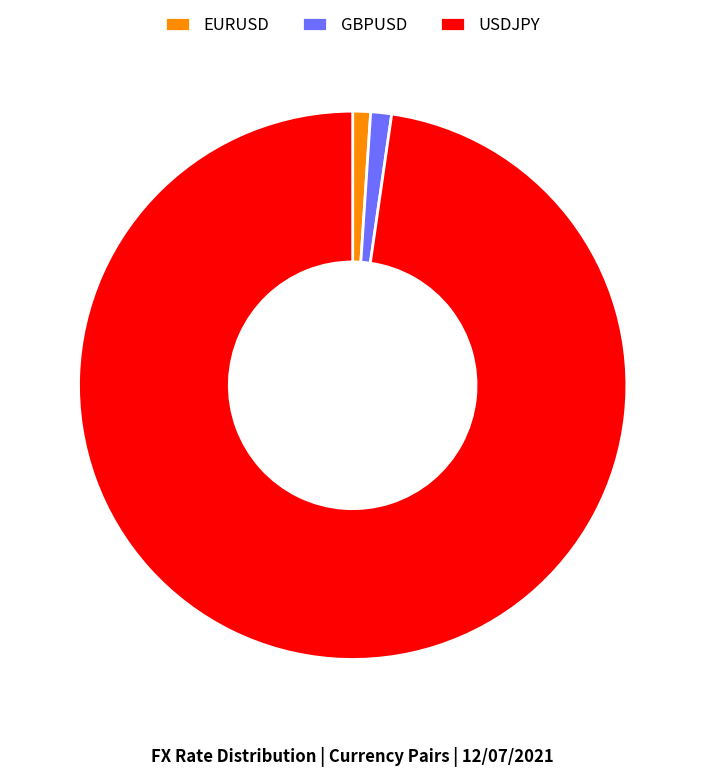

Between USDJPY and GBPUSD, which is larger?

USDJPY